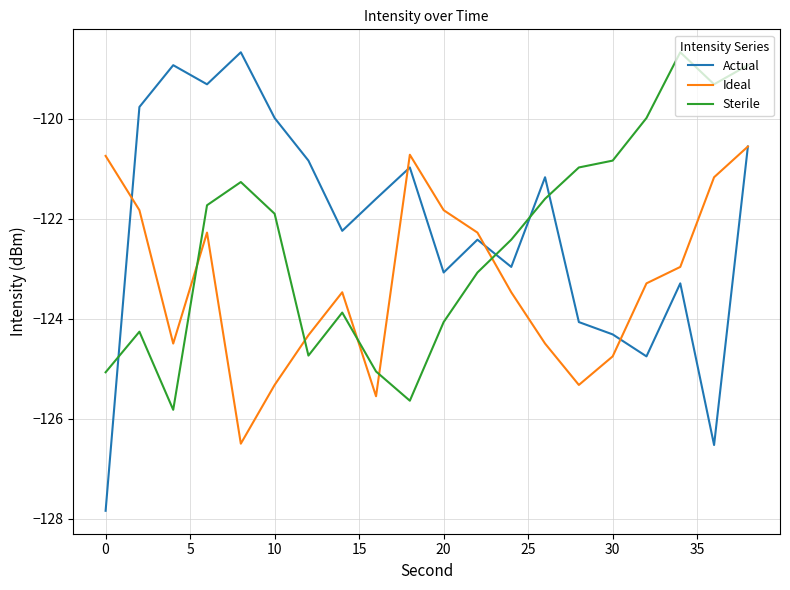

Reading left to right, list all the values displayed in this chart.

Actual: -127.8	-119.8	-118.9	-119.3	-118.7	-120.0	-120.8	-122.2	-121.6	-121.0	-123.1	-122.4	-123.0	-121.2	-124.1	-124.3	-124.8	-123.3	-126.5	-120.6
Ideal: -120.7	-121.8	-124.5	-122.3	-126.5	-125.3	-124.3	-123.5	-125.5	-120.7	-121.8	-122.3	-123.5	-124.5	-125.3	-124.8	-123.3	-123.0	-121.2	-120.6
Sterile: -125.1	-124.3	-125.8	-121.7	-121.3	-121.9	-124.7	-123.9	-125.1	-125.6	-124.1	-123.1	-122.4	-121.6	-121.0	-120.8	-120.0	-118.7	-119.3	-118.9